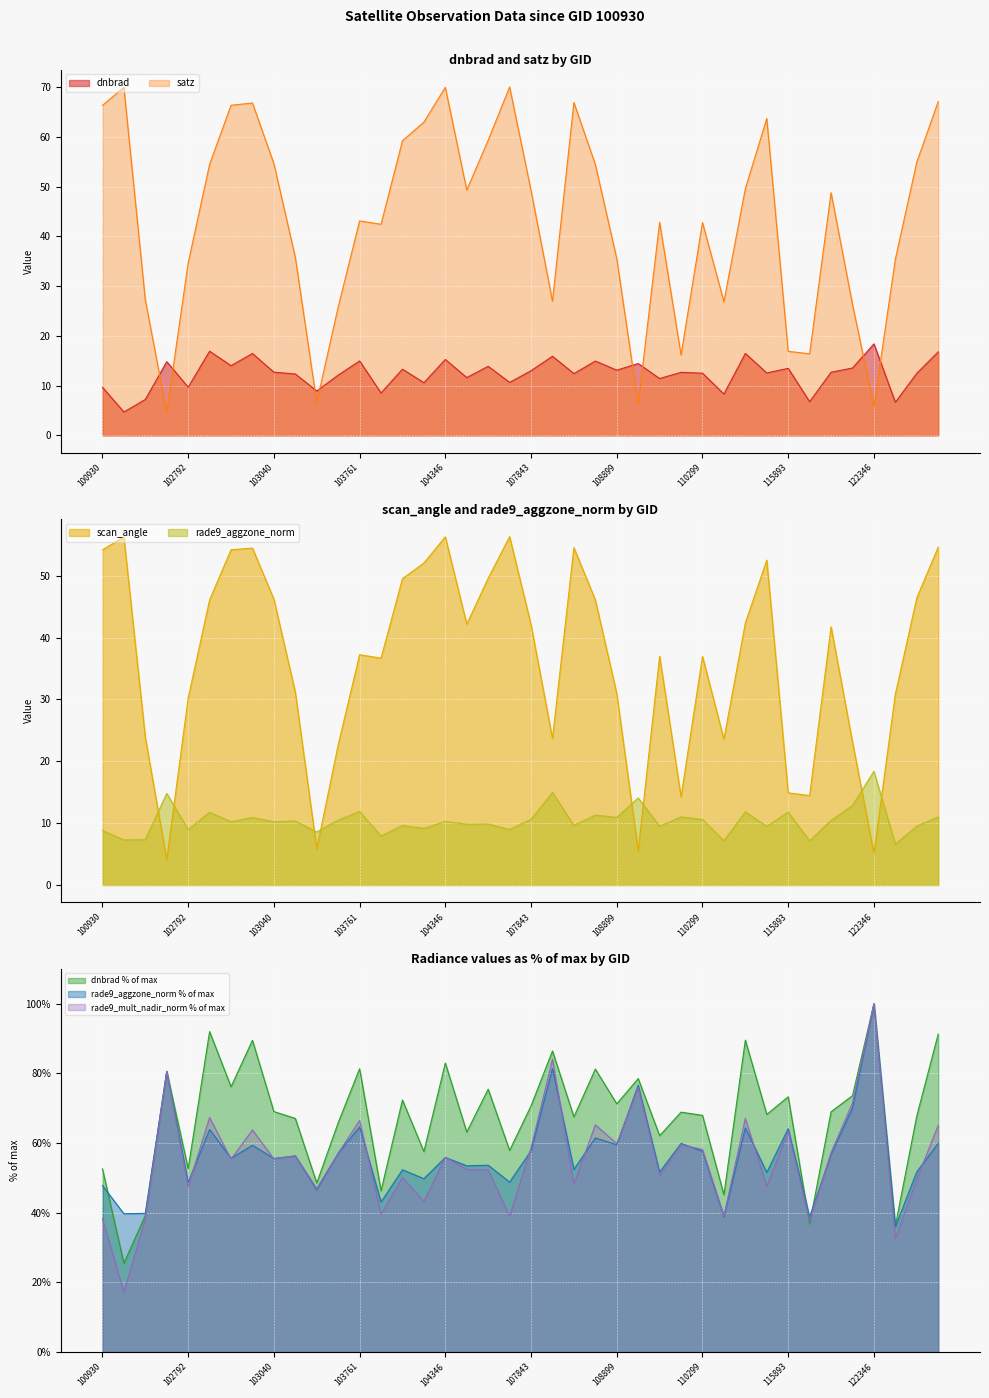

What is the value of the satz point at the 4th from the left?

4.6